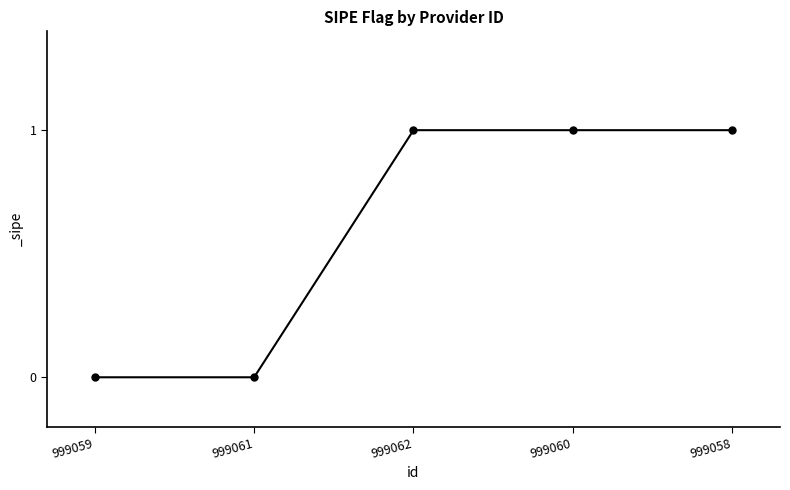

Approximately how many times larger is the value at 999058 compared to 999060?

1.0